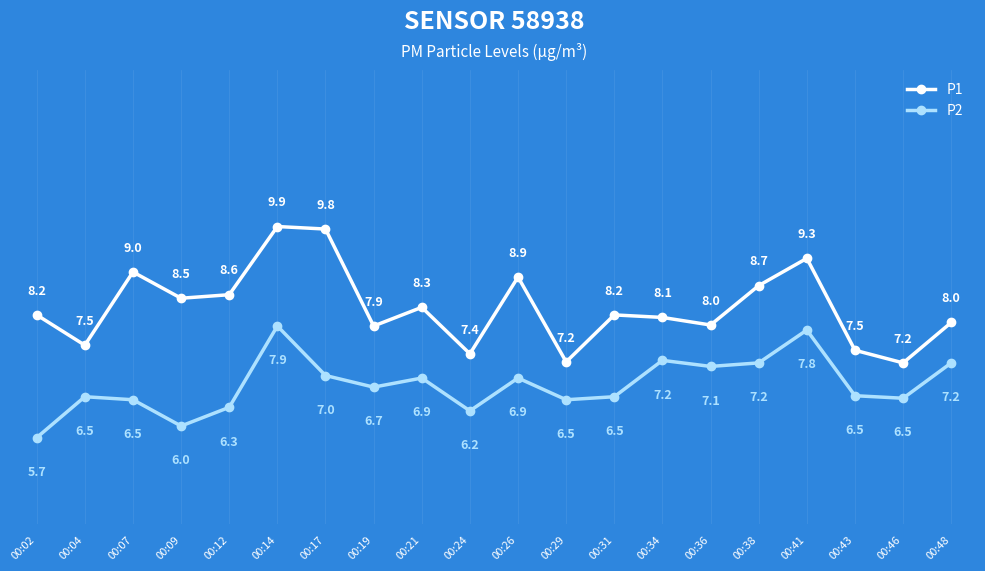

How many lines are shown in the chart?

2